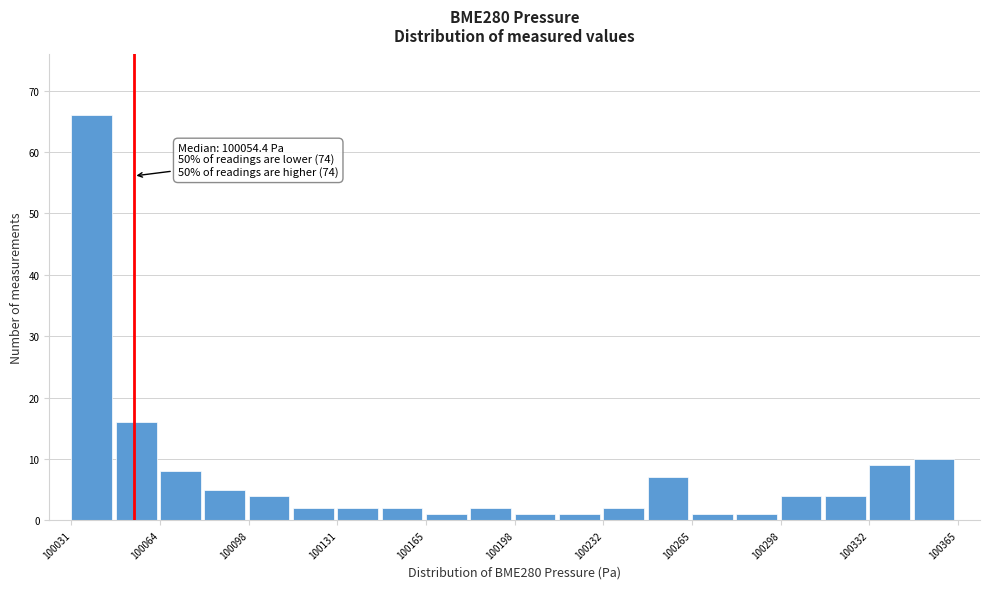

Around what value on the x-axis is the tallest bar? Give the approximate position of its centre, as read against the axis.

100040